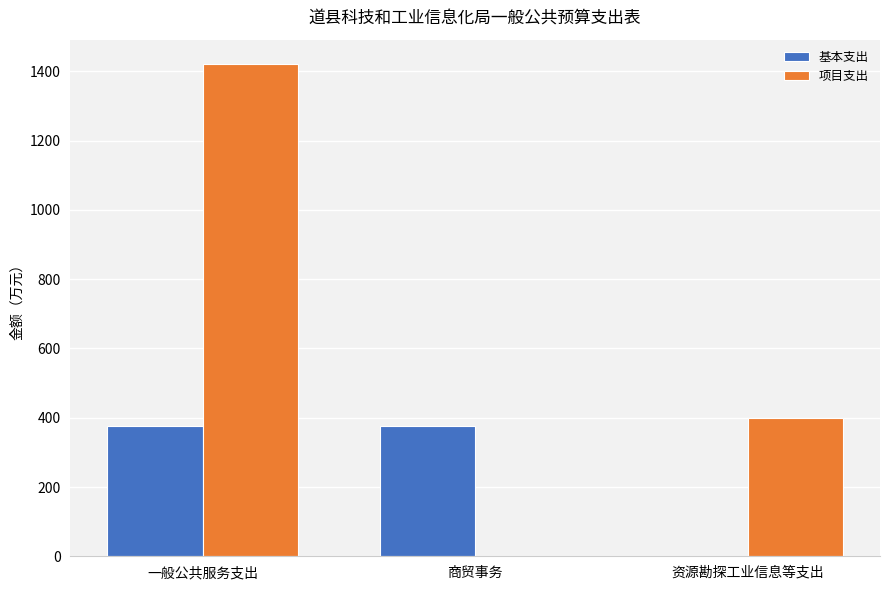

Is it true that 基本支出 equals 0.0 at 资源勘探工业信息等支出?

True